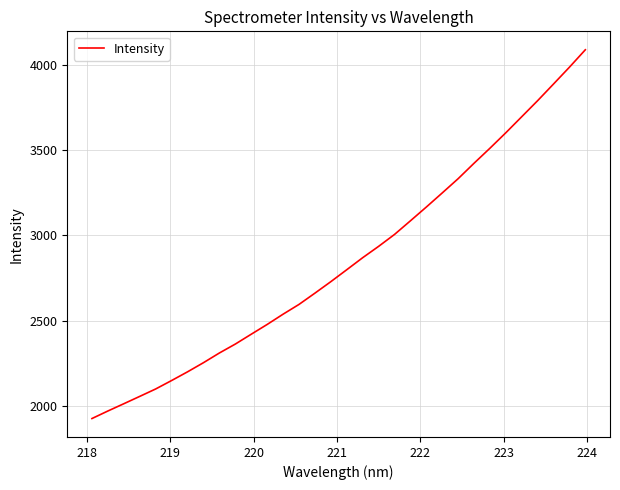

What is the difference between the maximum and minimum values?

2157.2